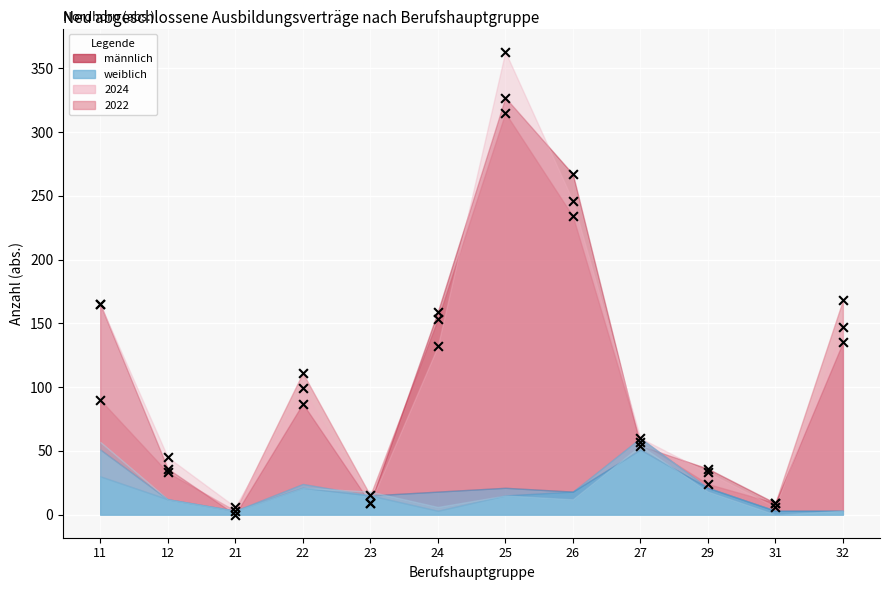

At which category is the sum across all series the highest?

25